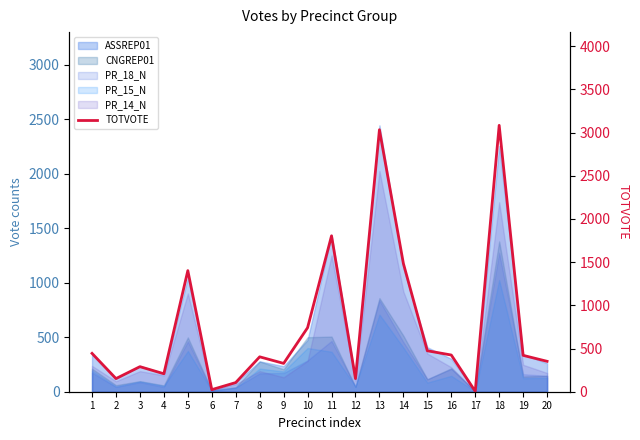

What is the value of the 4th point from the left?

208